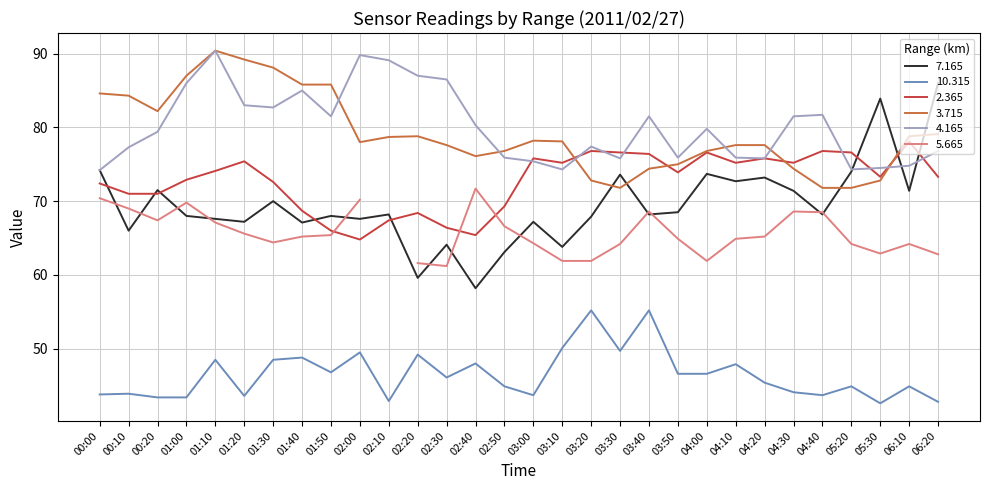

True or false:   4.165 has a value of 35.5 at 01:50.

False